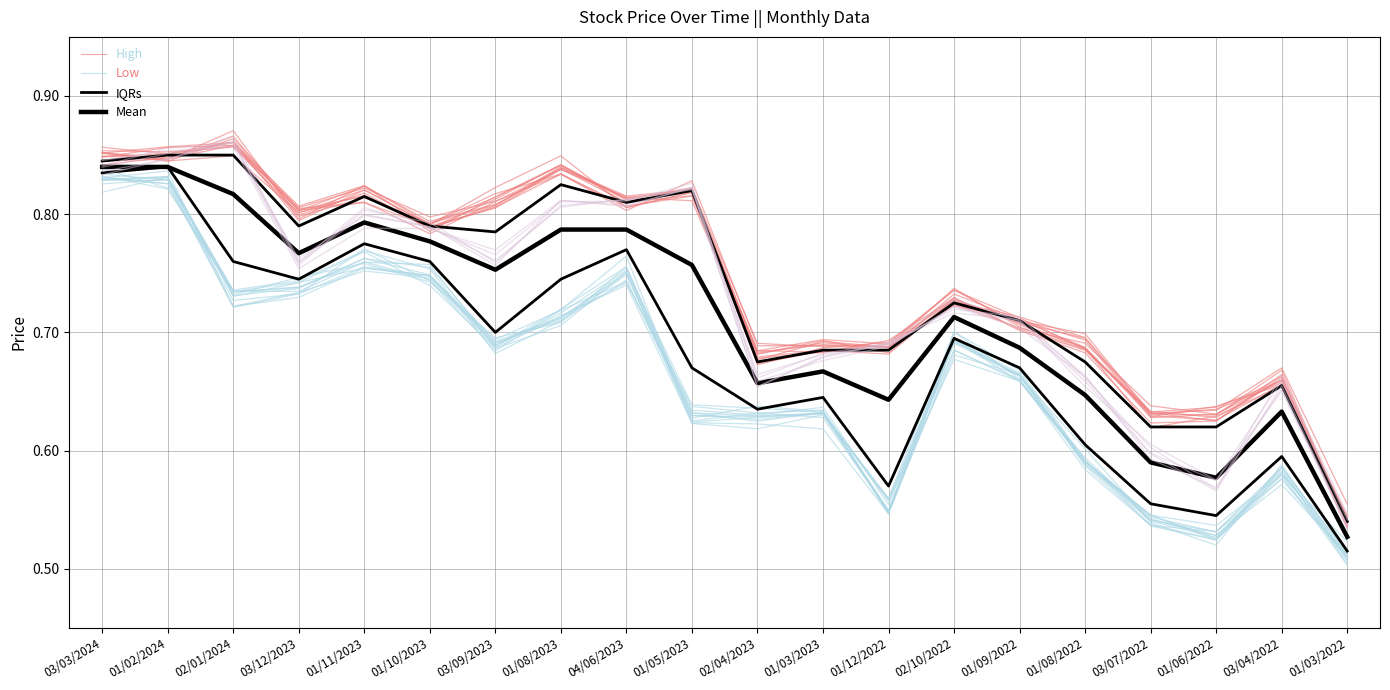

What is the spread (max minus min) of values at 01/03/2023?

0.1